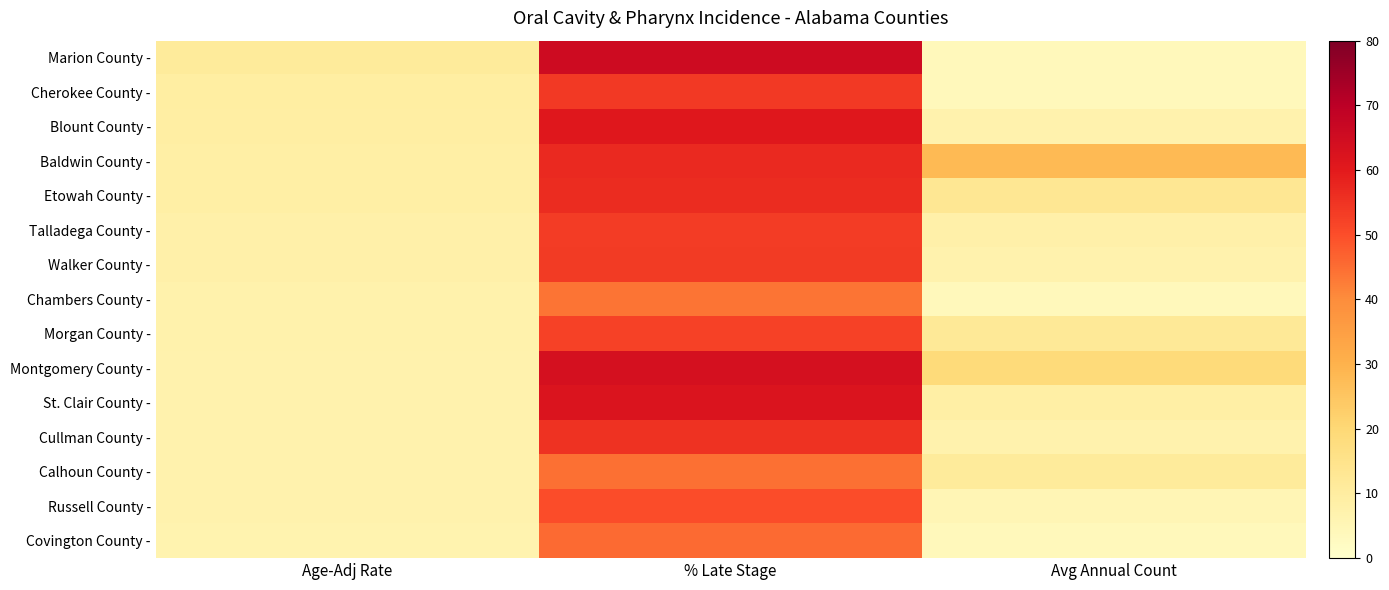

Reading right to left, list all the values displayed in this chart.

Marion County -: Avg Annual Count=4.0	% Late Stage=65.6	Age-Adj Rate=11.1
Cherokee County -: Avg Annual Count=4.0	% Late Stage=53.8	Age-Adj Rate=9.5
Blount County -: Avg Annual Count=7.0	% Late Stage=60.7	Age-Adj Rate=9.3
Baldwin County -: Avg Annual Count=28.0	% Late Stage=57.0	Age-Adj Rate=8.9
Etowah County -: Avg Annual Count=13.0	% Late Stage=56.5	Age-Adj Rate=8.9
Talladega County -: Avg Annual Count=8.0	% Late Stage=53.2	Age-Adj Rate=7.9
Walker County -: Avg Annual Count=7.0	% Late Stage=53.7	Age-Adj Rate=7.9
Chambers County -: Avg Annual Count=4.0	% Late Stage=43.9	Age-Adj Rate=7.4
Morgan County -: Avg Annual Count=12.0	% Late Stage=52.3	Age-Adj Rate=7.2
Montgomery County -: Avg Annual Count=19.0	% Late Stage=63.7	Age-Adj Rate=7.1
St. Clair County -: Avg Annual Count=9.0	% Late Stage=62.0	Age-Adj Rate=7.1
Cullman County -: Avg Annual Count=7.0	% Late Stage=55.2	Age-Adj Rate=7.1
Calhoun County -: Avg Annual Count=11.0	% Late Stage=44.6	Age-Adj Rate=7.0
Russell County -: Avg Annual Count=5.0	% Late Stage=50.0	Age-Adj Rate=6.9
Covington County -: Avg Annual Count=4.0	% Late Stage=45.5	Age-Adj Rate=6.8